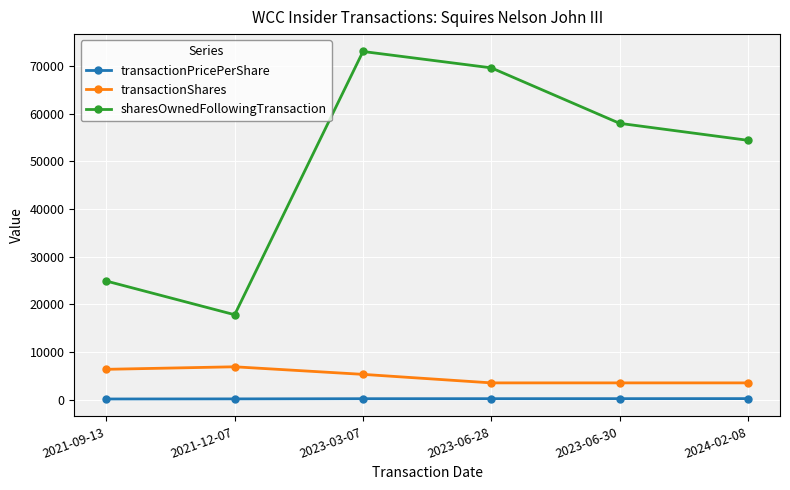

In transactionShares, how many points are higher than both neighbors (excluding endpoints)?

1